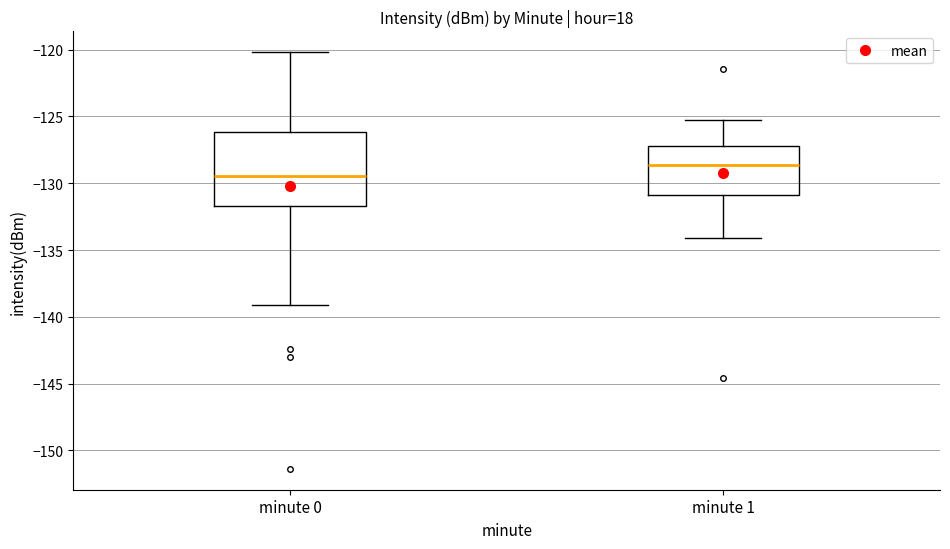

Where does the upper whisker of the box for minute 0 end on the y-axis? The values are not printed on the chart, so give them approximately, as read against the axis.

-120.0